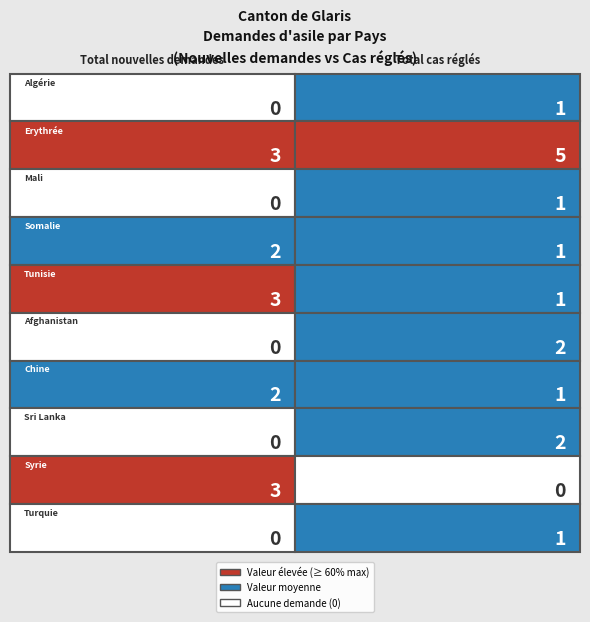

What is the average value of the Syrie series?

2